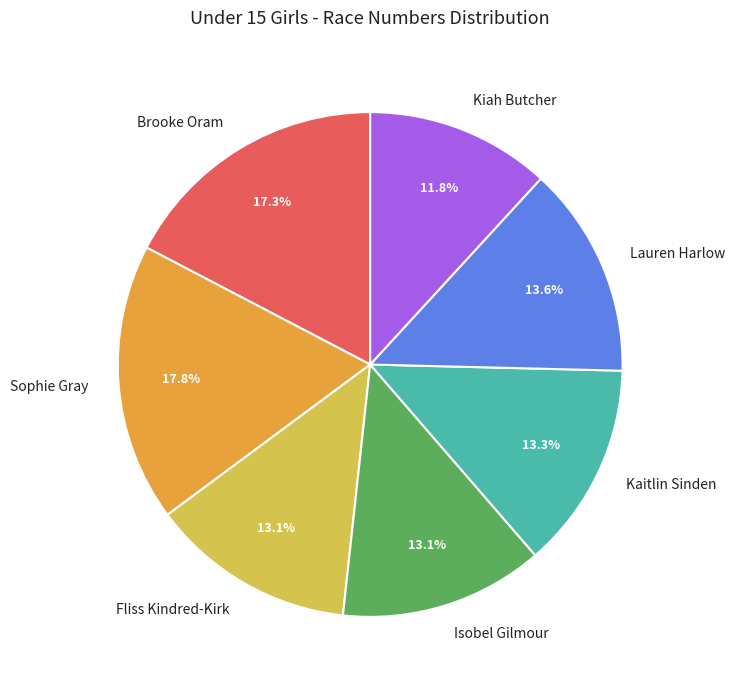

Which slice is the smallest?

Kiah Butcher